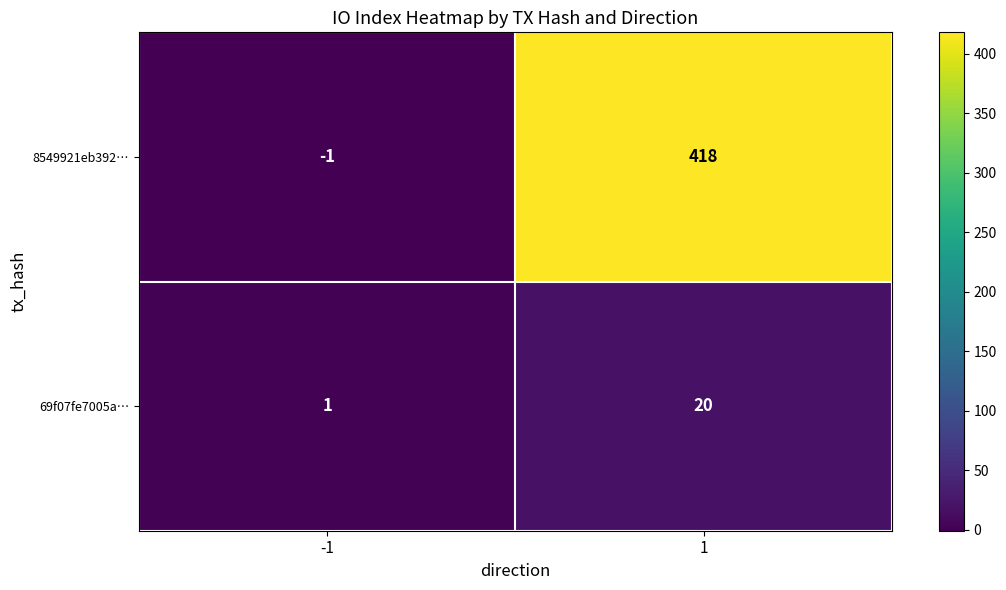

What is the difference between the highest and lowest values at 1?

398